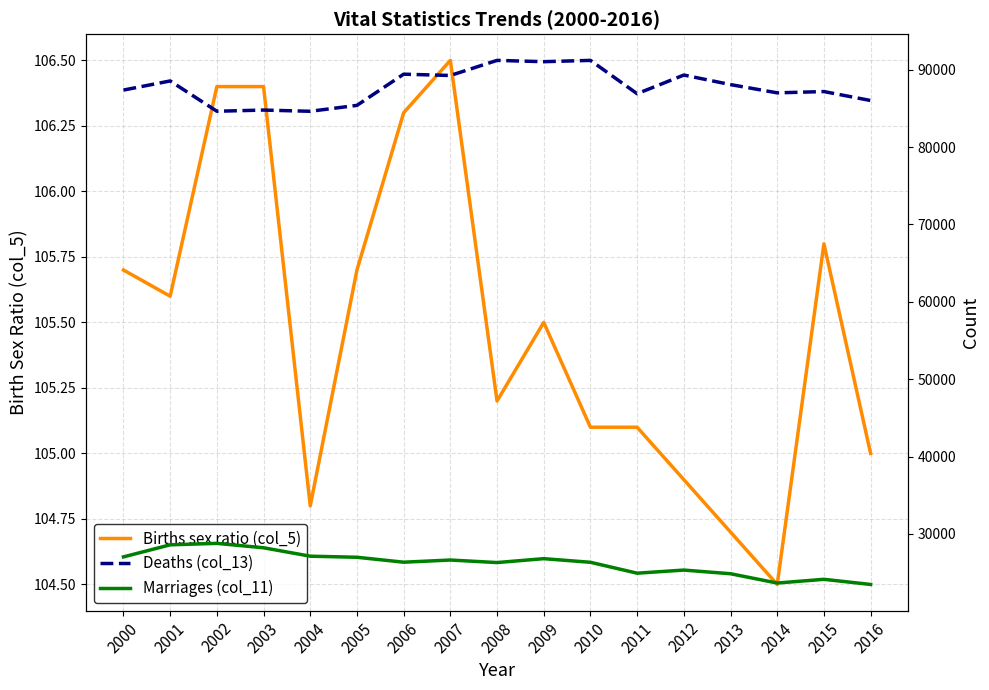

Which series has the largest total across all categories?

Deaths (col_13)